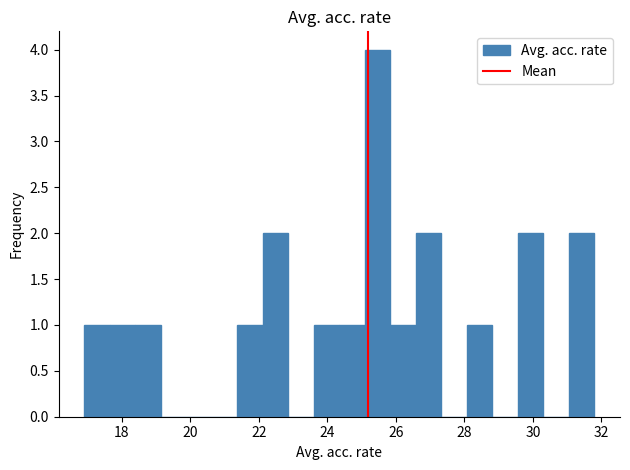

Read against the x-axis, roughly where is the centre of the tallest bar?

25.4